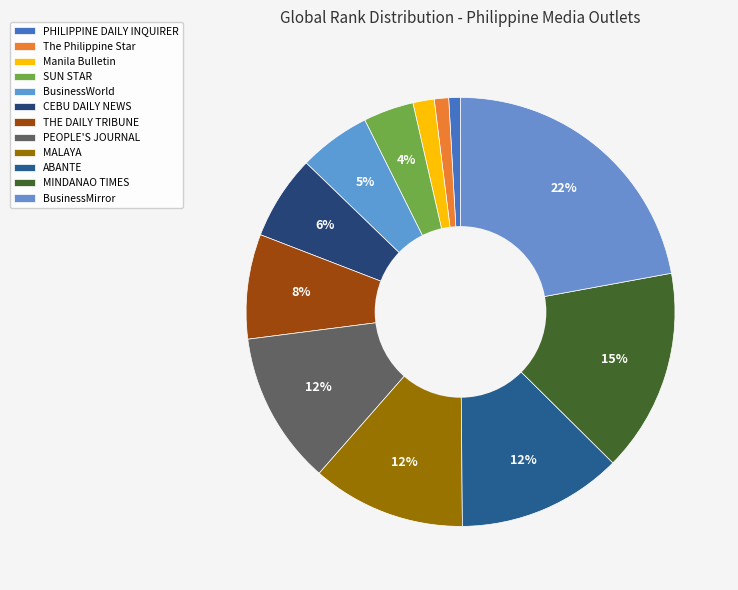

How many segments does this pie chart have?

12